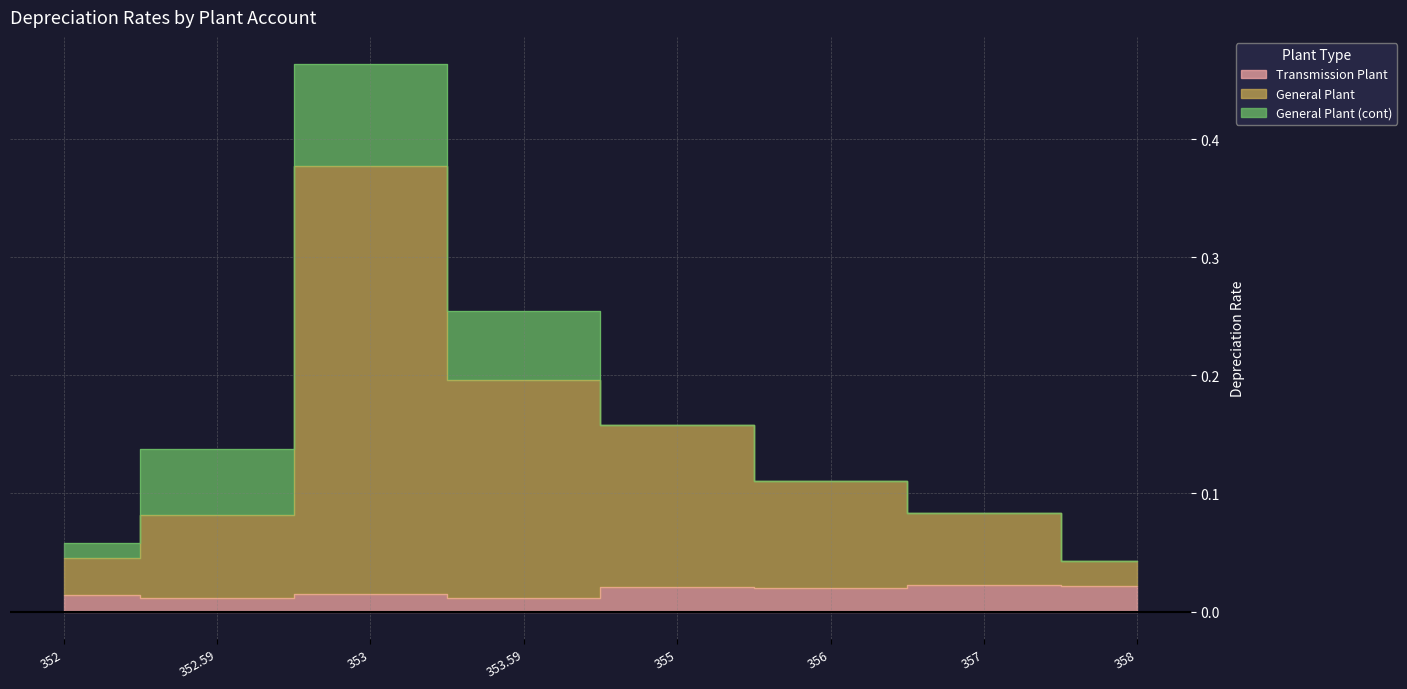

True or false: General Plant and Transmission Plant intersect in this chart.

False